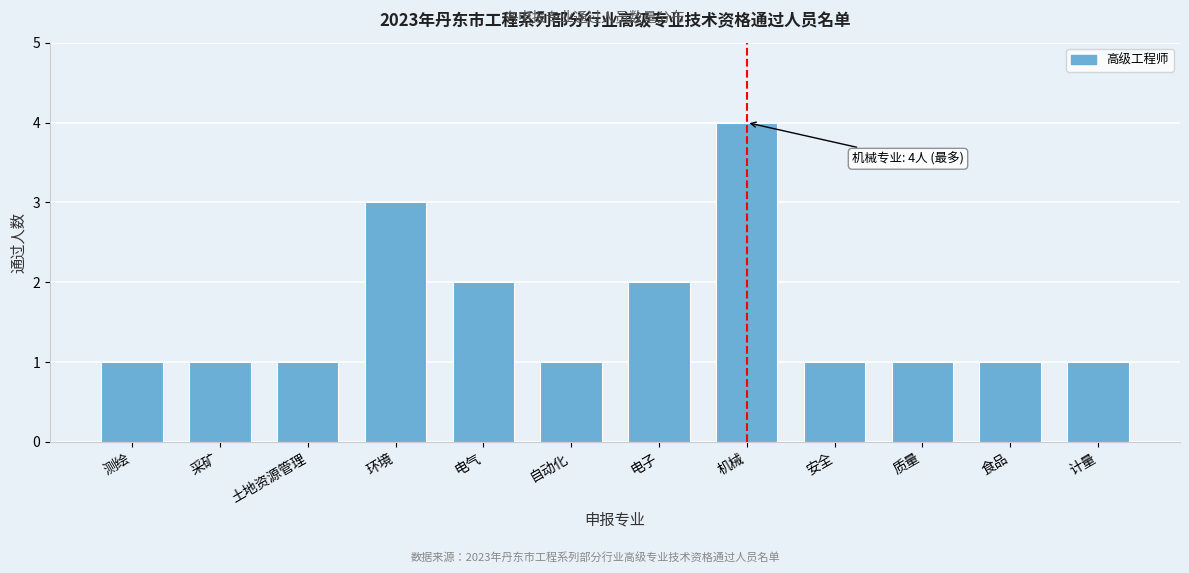

Reading left to right, what are all the values shown in this chart?

1	1	1	3	2	1	2	4	1	1	1	1